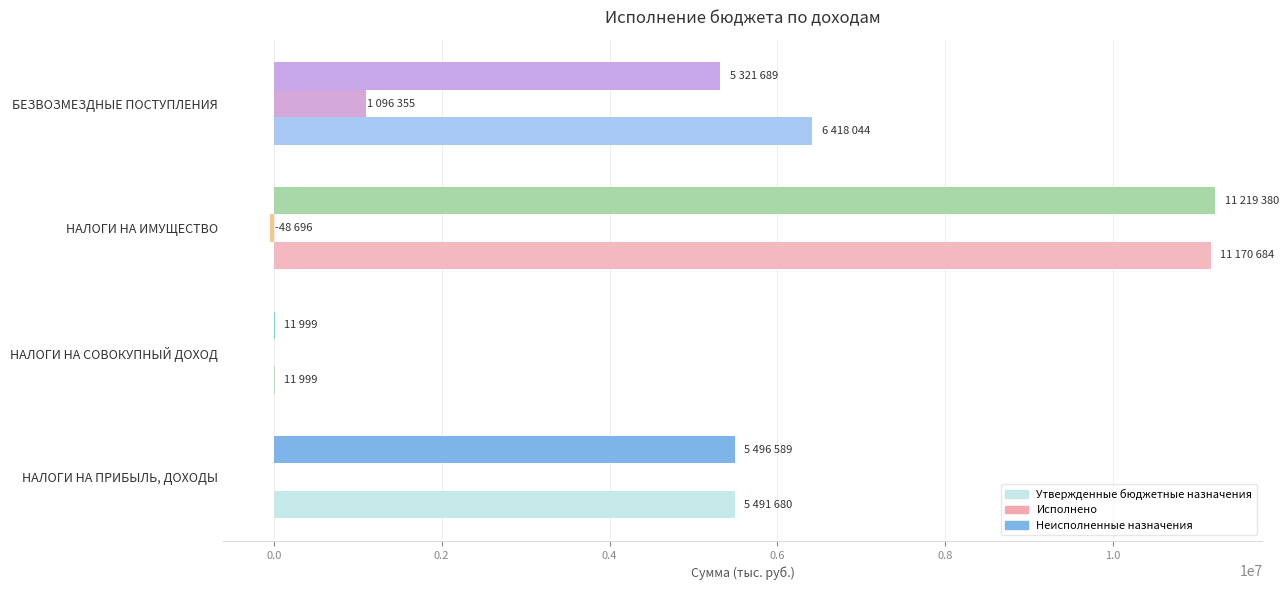

Which series has the largest range (max minus min)?

Неисполненные назначения